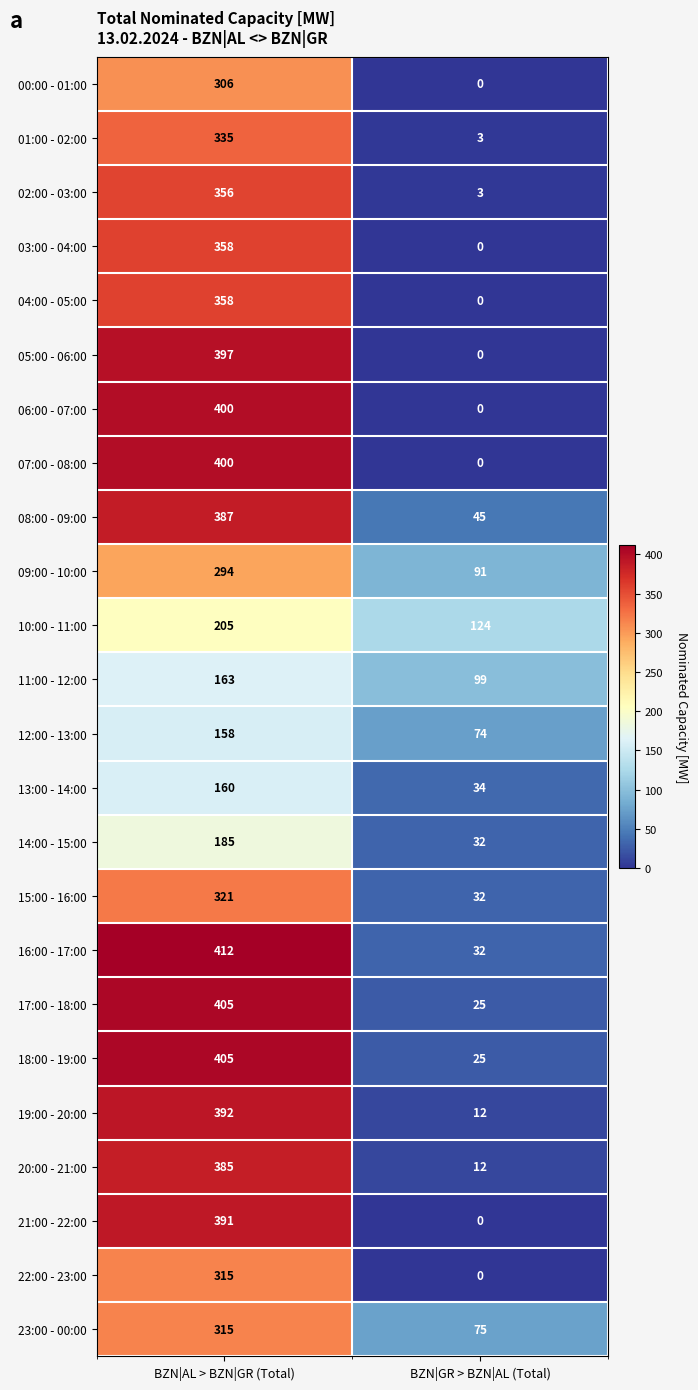

True or false: 20:00 - 21:00 has a value of 648 at BZN|AL > BZN|GR (Total).

False